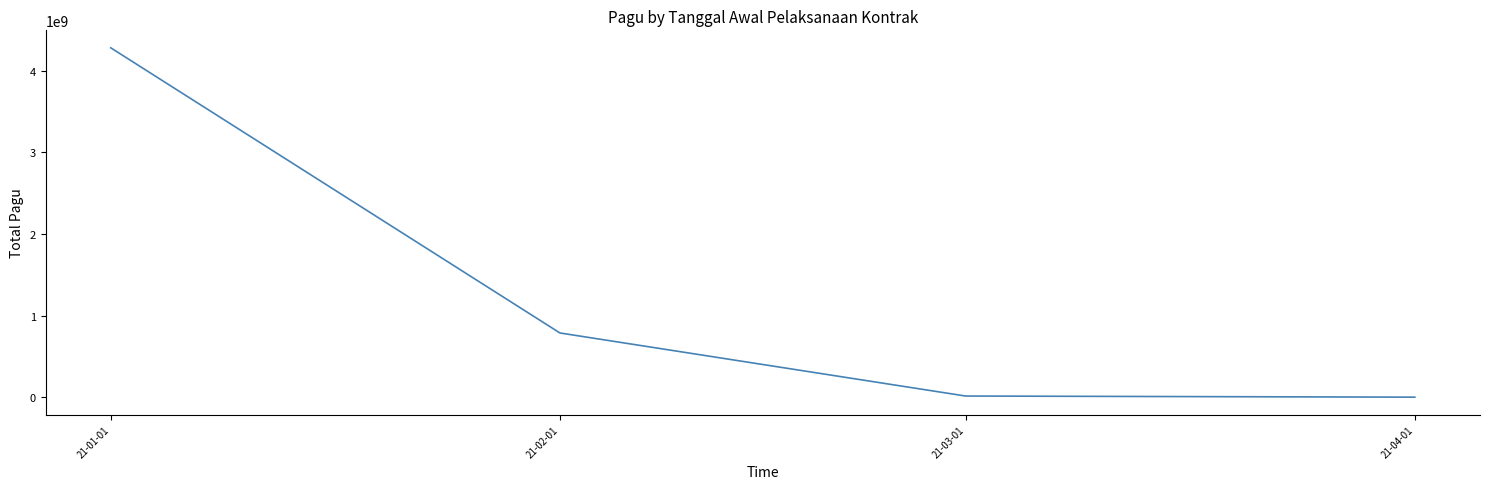

What is the average value?

1270164353